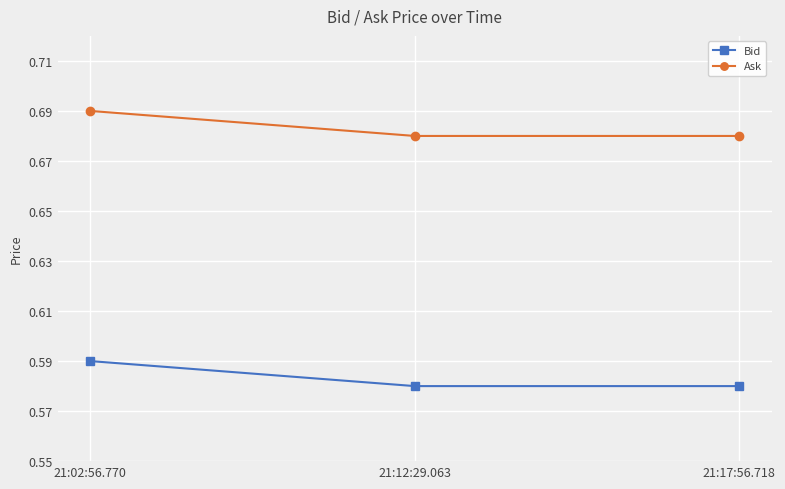

What is the total value across all series at 21:02:56.770?

1.3